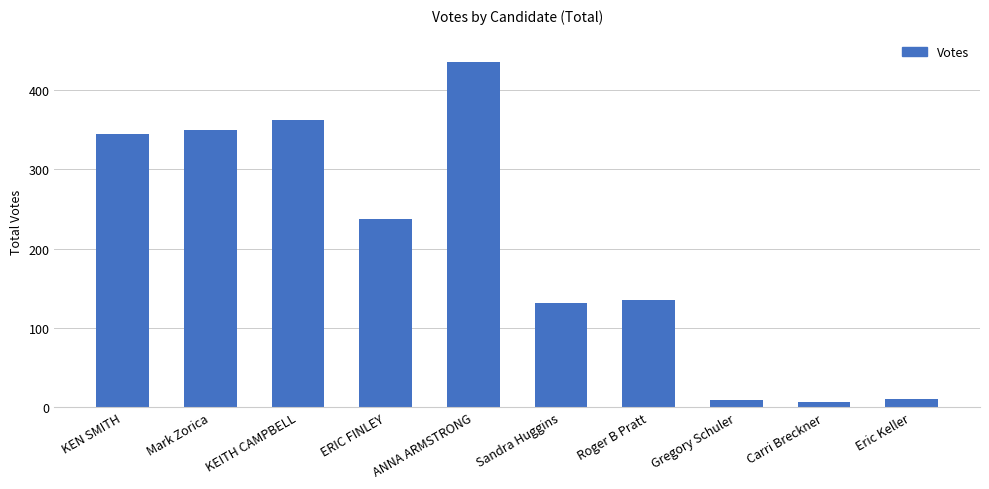

The value at KEN SMITH is 599. True or false?

False